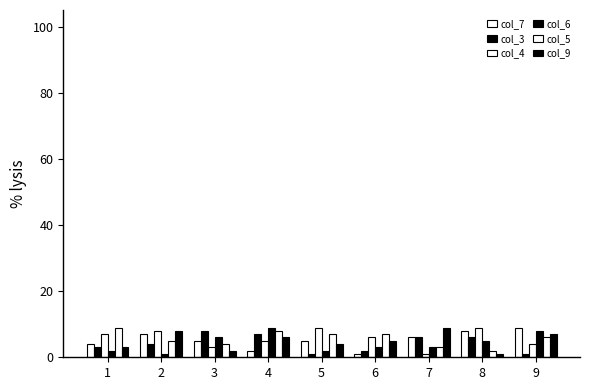

At which label is col_3 closest to 4?

2